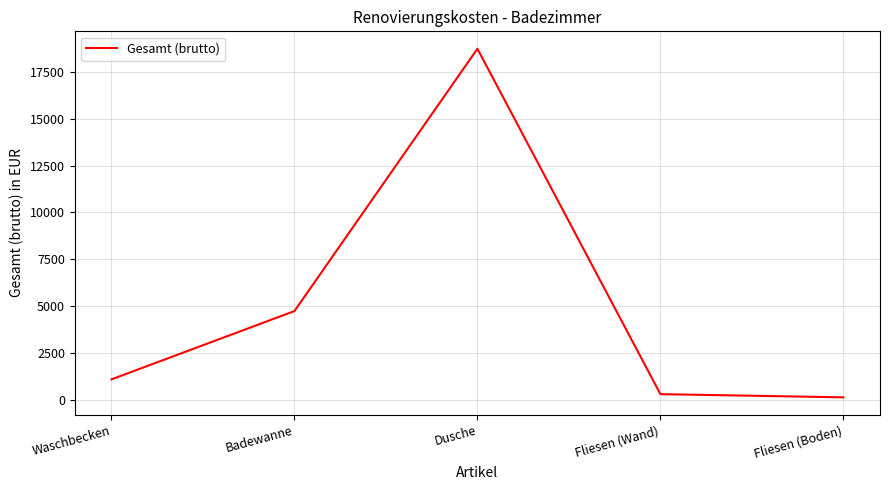

What is the difference between the maximum and minimum values?

18630.0